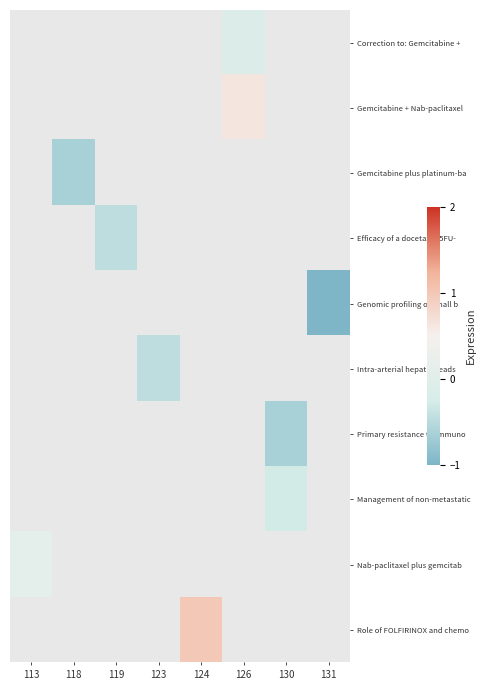

Is it true that Gemcitabine plus platinum-ba equals -0.3 at 118?

False